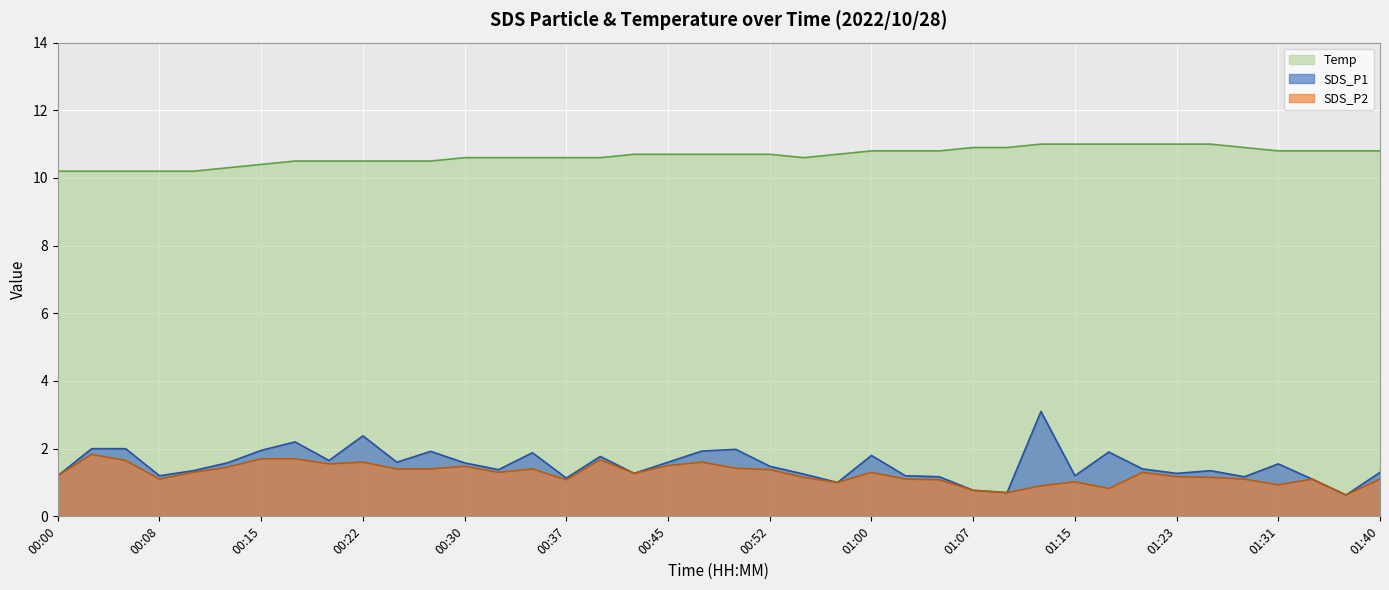

Does the chart display data point markers on the line(s)?

No